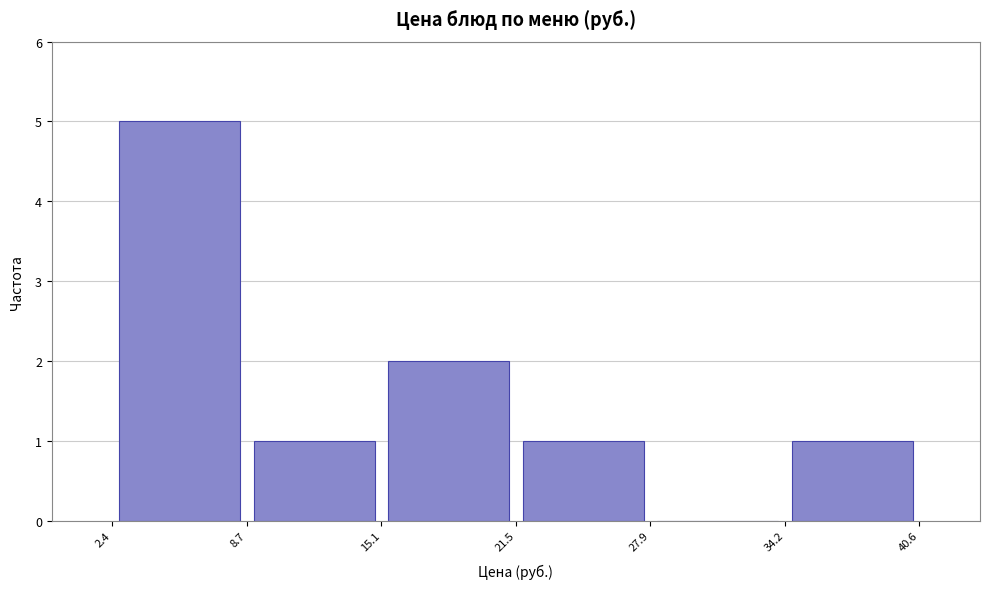

Reading left to right, list every bar in this chart as the range it spans on the x-axis followed by its height. The values are not printed on the chart, so give them approximately, as read against the axis.

2.4 to 8.7: 5
8.7 to 15.1: 1
15.1 to 21.5: 2
21.5 to 27.9: 1
27.9 to 34.2: 0
34.2 to 40.6: 1